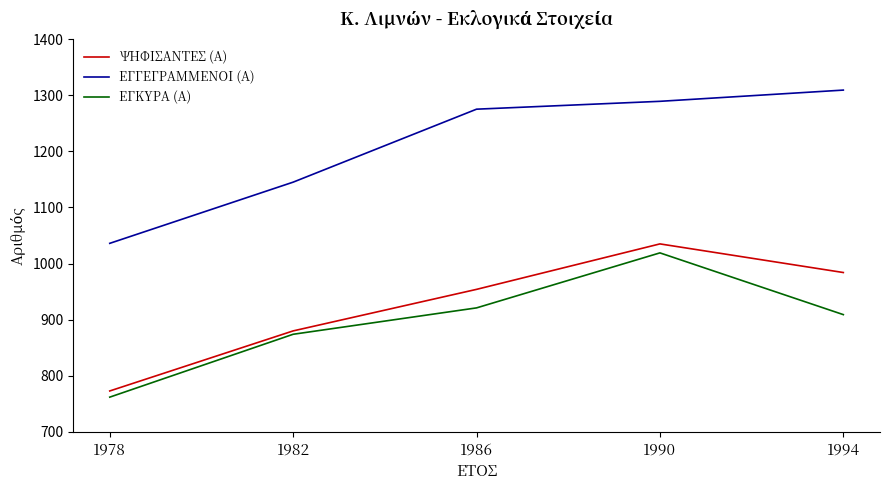

How many values in the ΨΗΦΙΣΑΝΤΕΣ (Α) series are below 954?

2